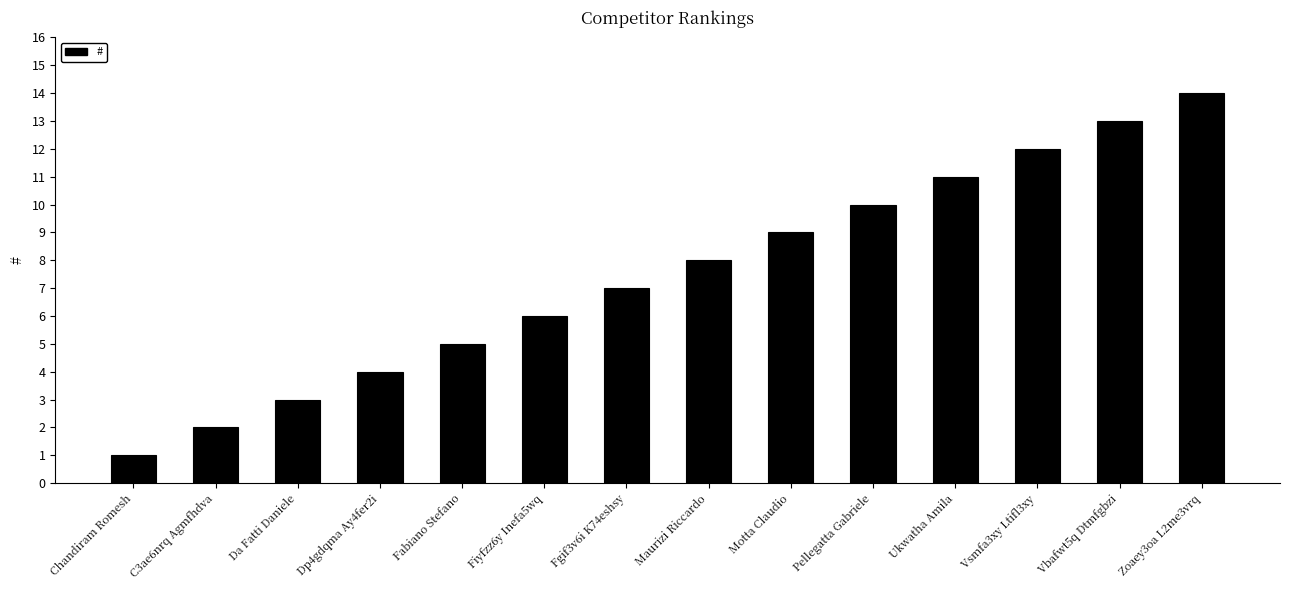

List the labels in order of value, smallest first.

Chandiram Romesh, C3ae6nrq Agmfhdva, Da Fatti Daniele, Dp4gdqma Ay4fer2i, Fabiano Stefano, Fiyfzz6y Inefa5wq, Fgif3v6i K74eshsy, Maurizi Riccardo, Motta Claudio, Pellegatta Gabriele, Ukwatha Amila, Vsmfa3xy Ltifl3xy, Vbafwt5q Dtmfgbzi, Zoaey3oa L2me3vrq